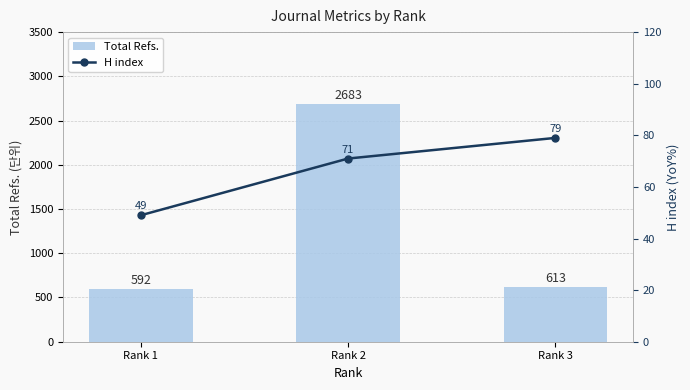

What are all the series names shown in the legend?

Total Refs., H index